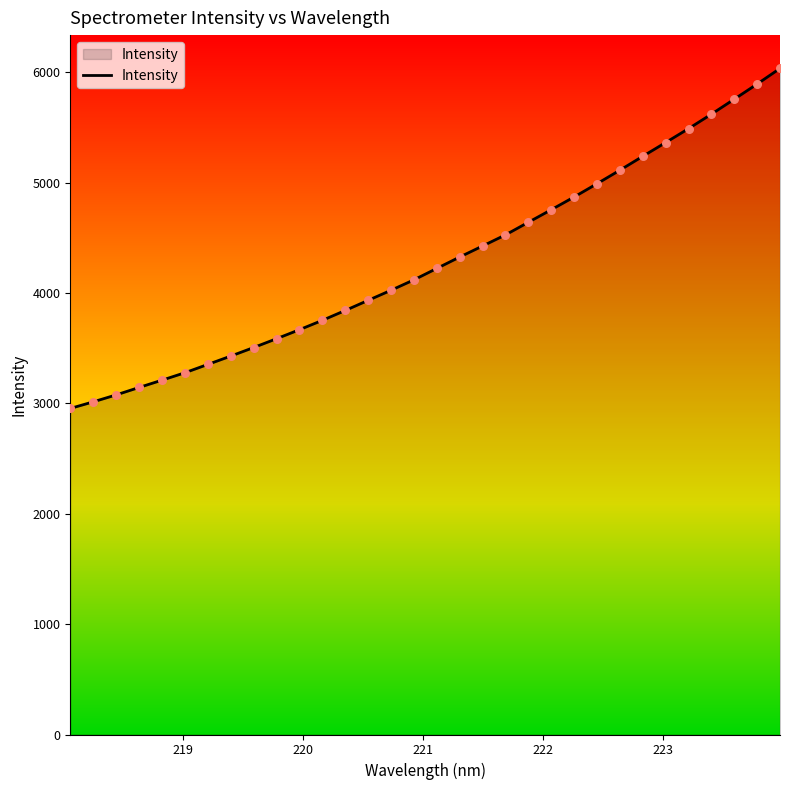

What is the maximum value shown in the chart?

6034.8